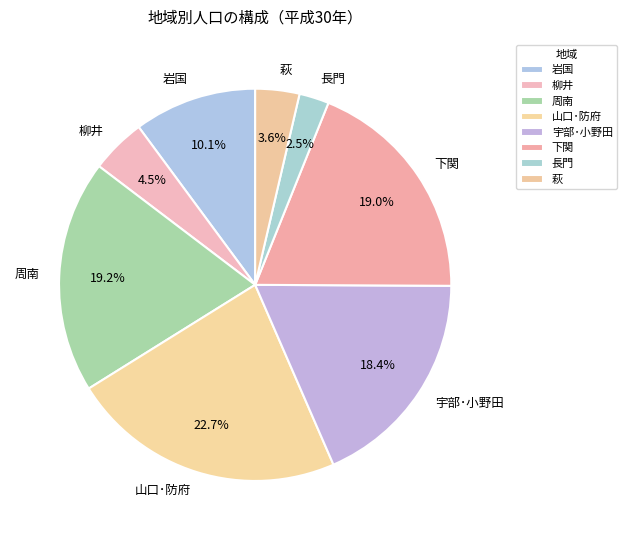

Does any single category account for the majority?

No